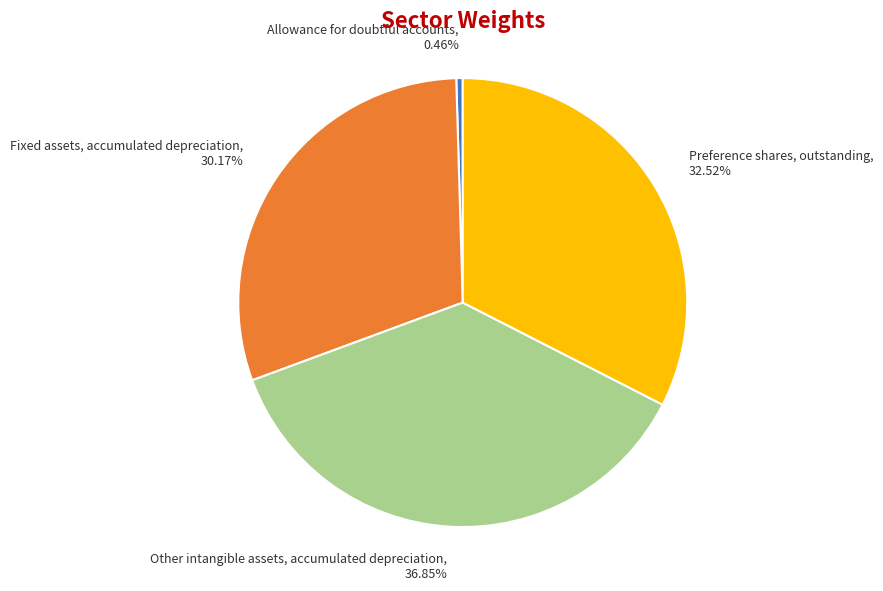

Is Other intangible assets, accumulated depreciation the majority of the pie?

No